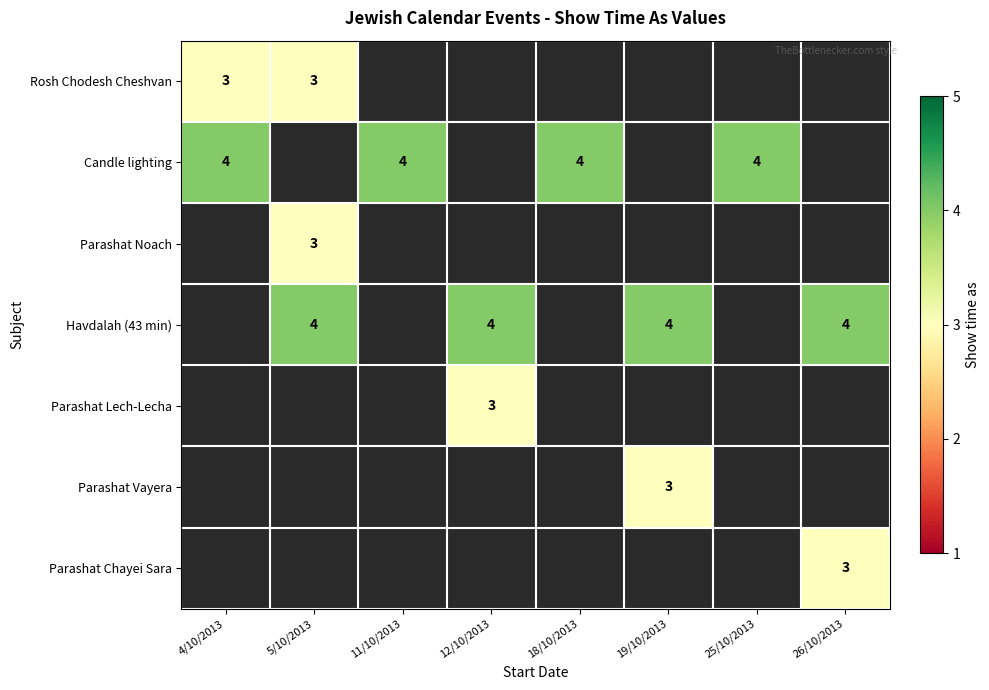

Is it true that Havdalah (43 min) equals 4 at 26/10/2013?

True